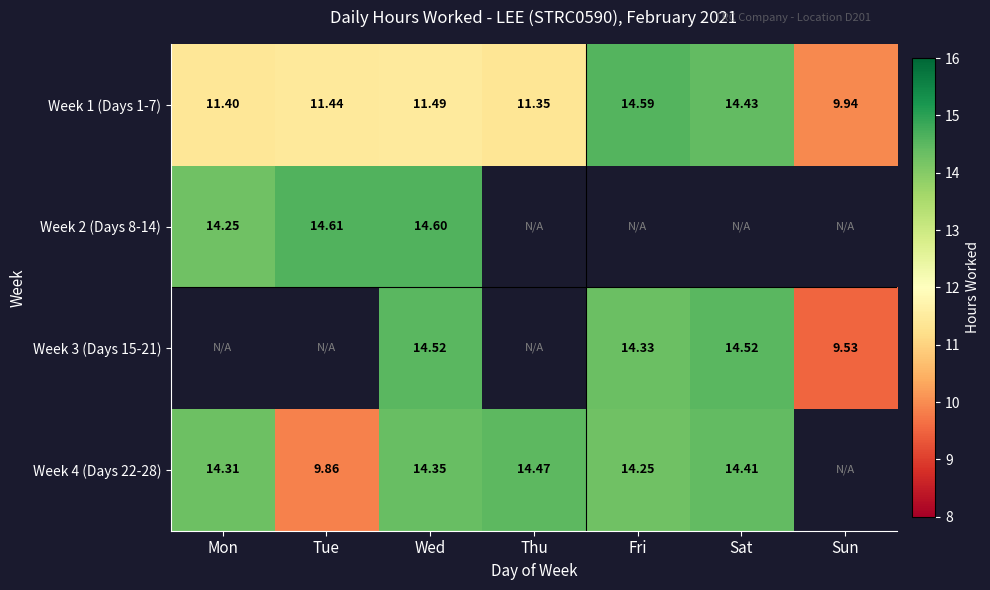

What is the difference between the highest and lowest values at Fri?

0.3